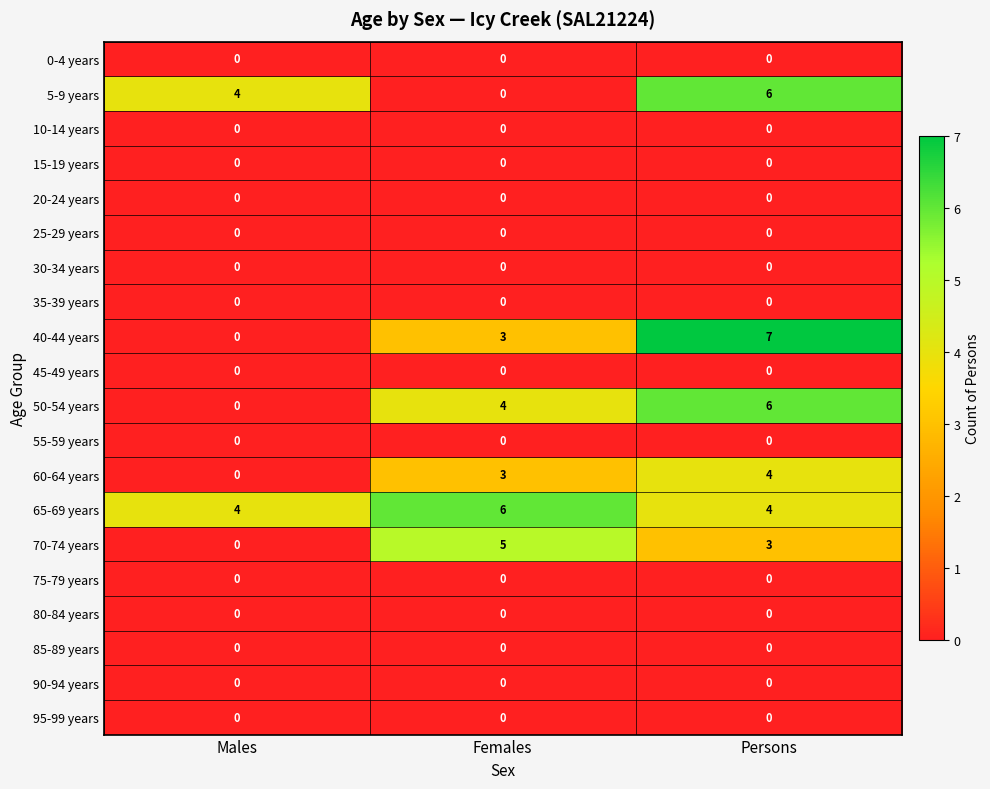

What is the sum of the 5-9 years values at Males and Females?

4